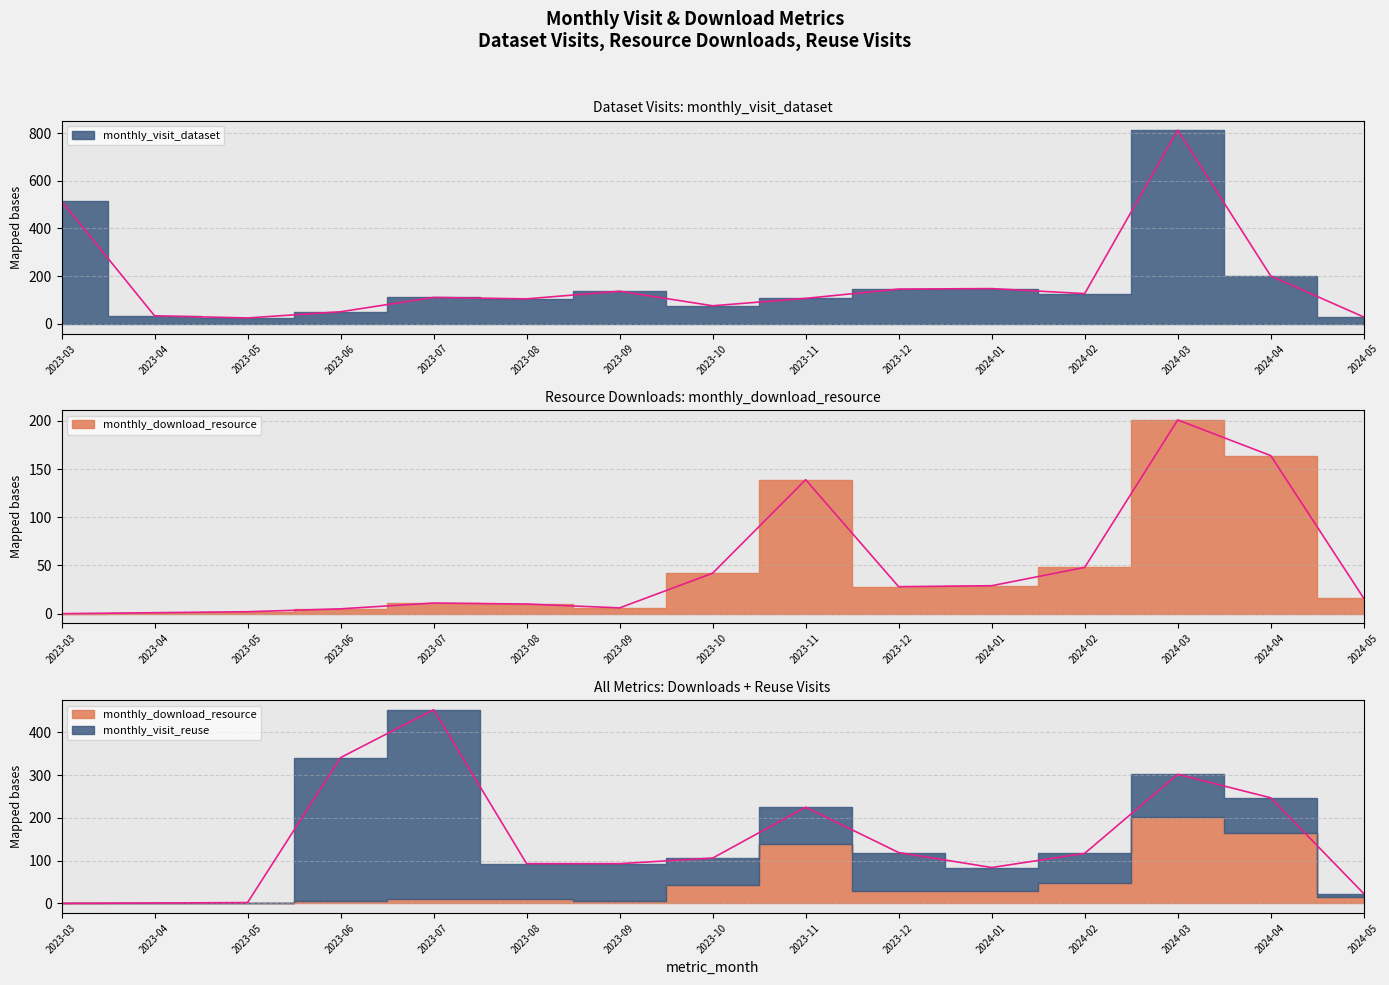

Is it true that monthly_download_resource equals 0 at 2023-03?

True